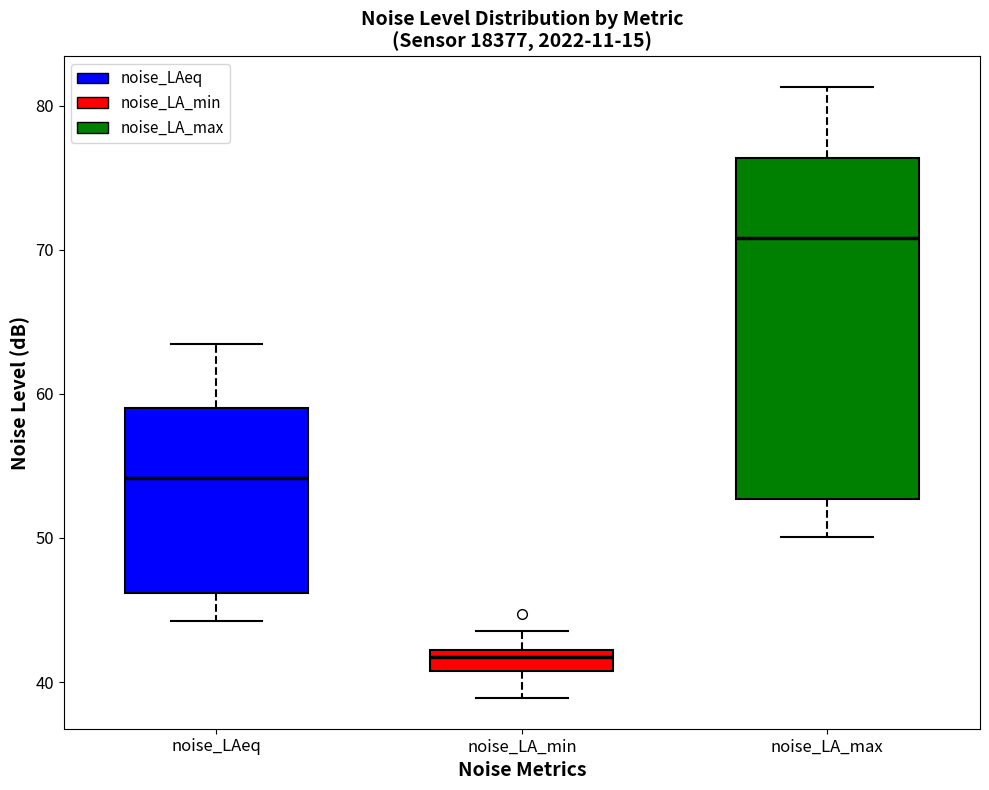

Which box has the lowest median line?

noise_LA_min